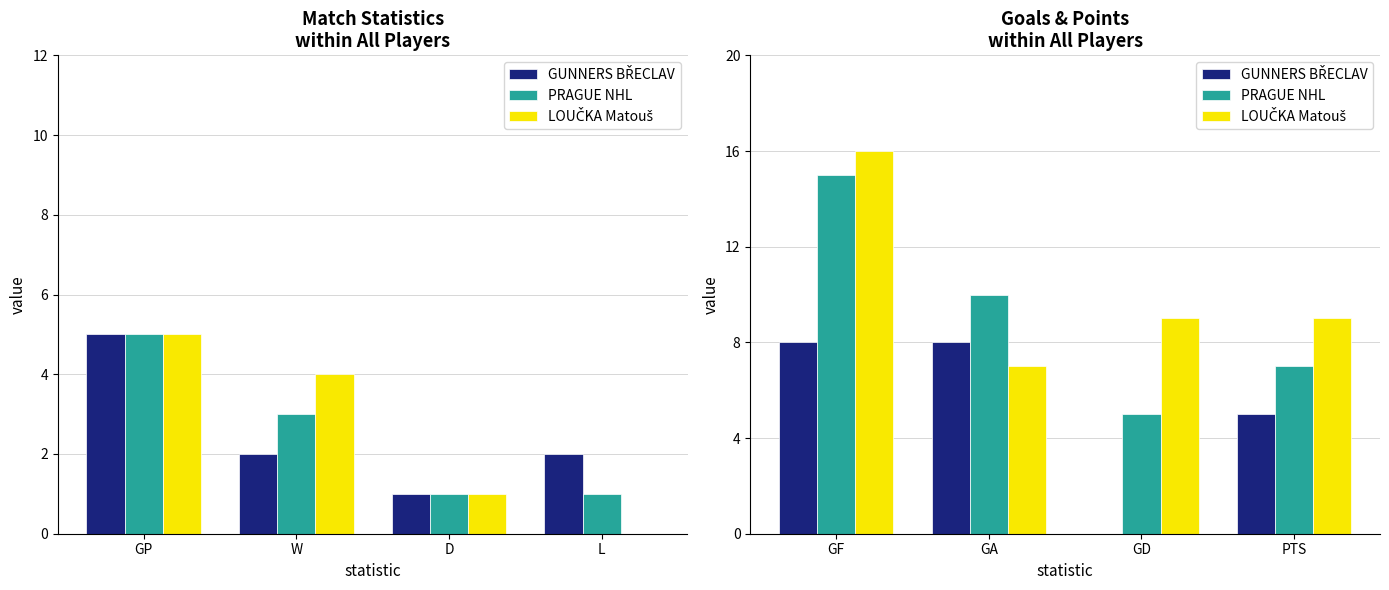

How many bars are there in each group?

3